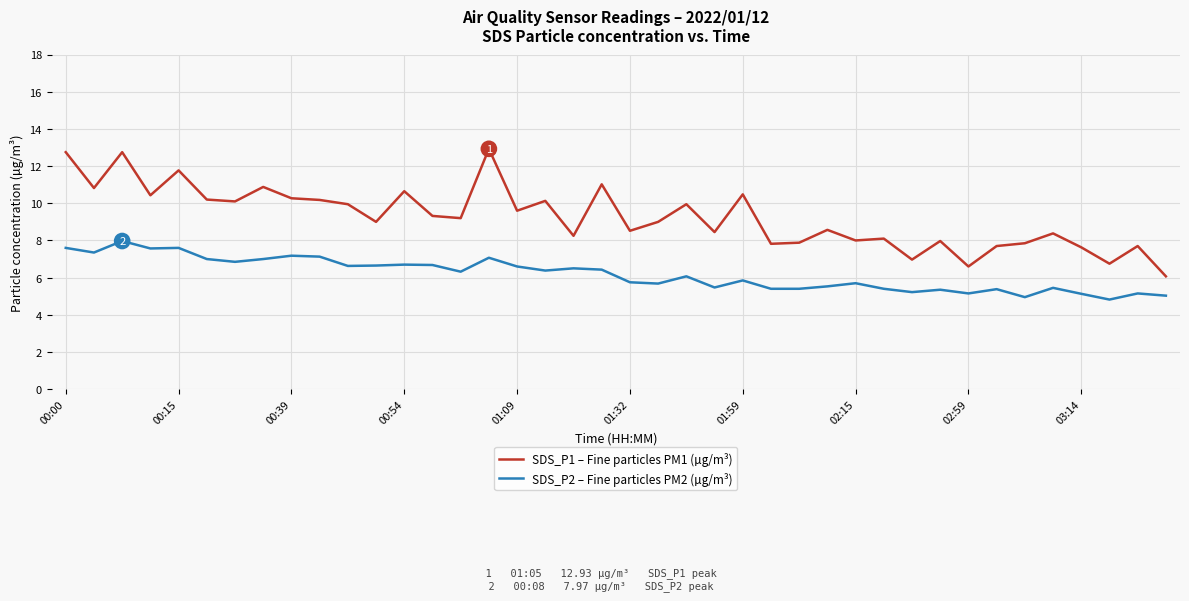

List the series in order of their peak value, highest first.

SDS_P1 – Fine particles PM1 (µg/m³), SDS_P2 – Fine particles PM2 (µg/m³)